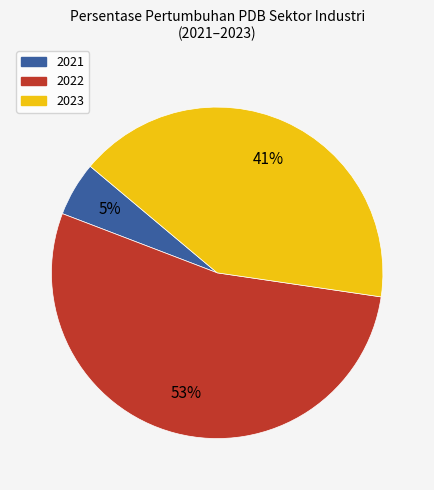

Which has a higher value, 2023 or 2021?

2023